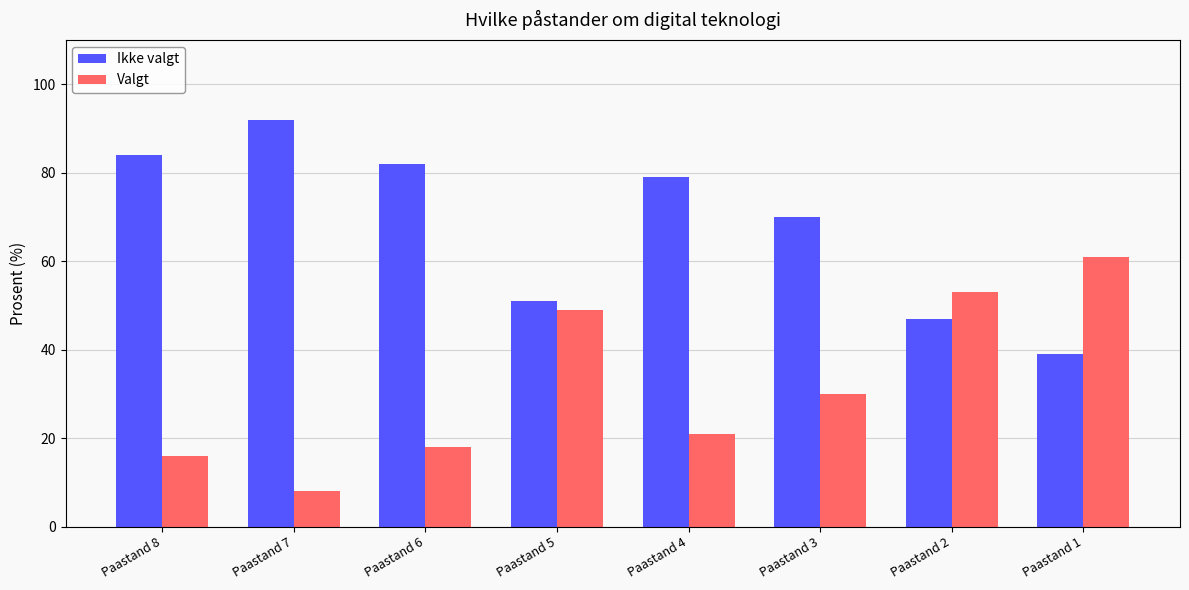

What is the sum of all Ikke valgt values?

544